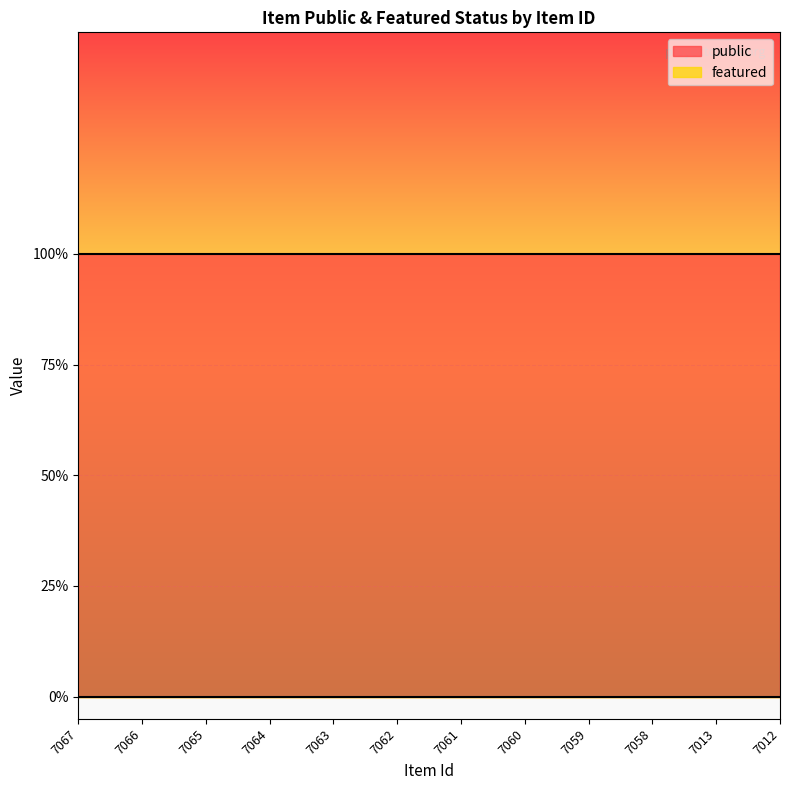

What is the spread (max minus min) of values at 7063?

1